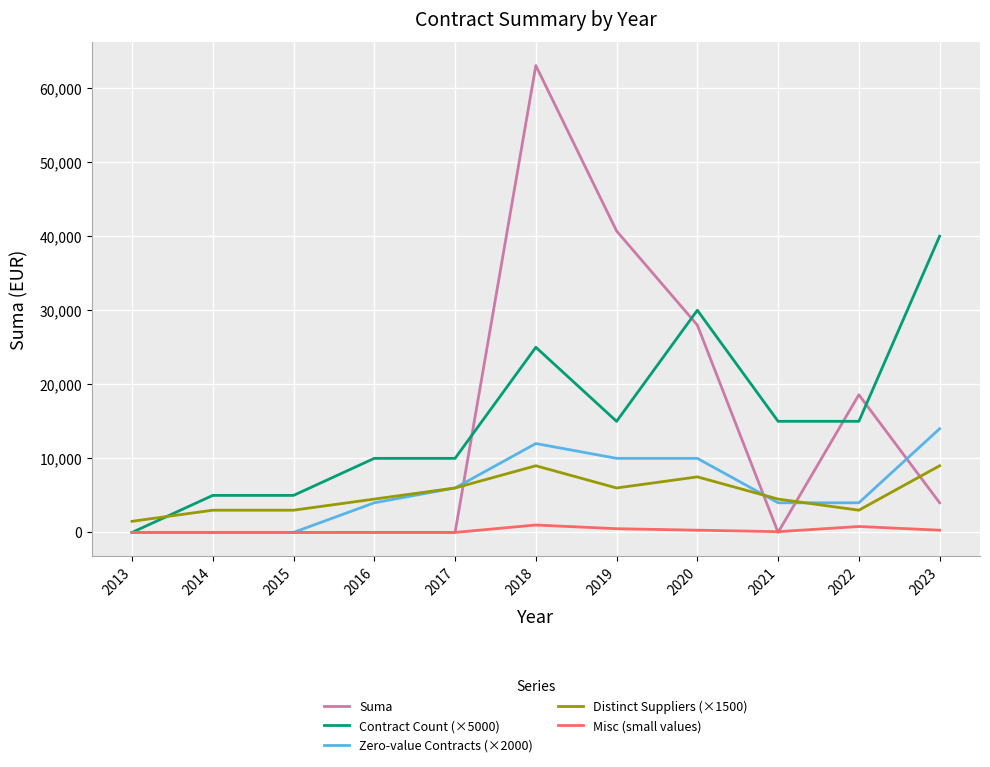

Which label corresponds to the largest value in the chart?

2018